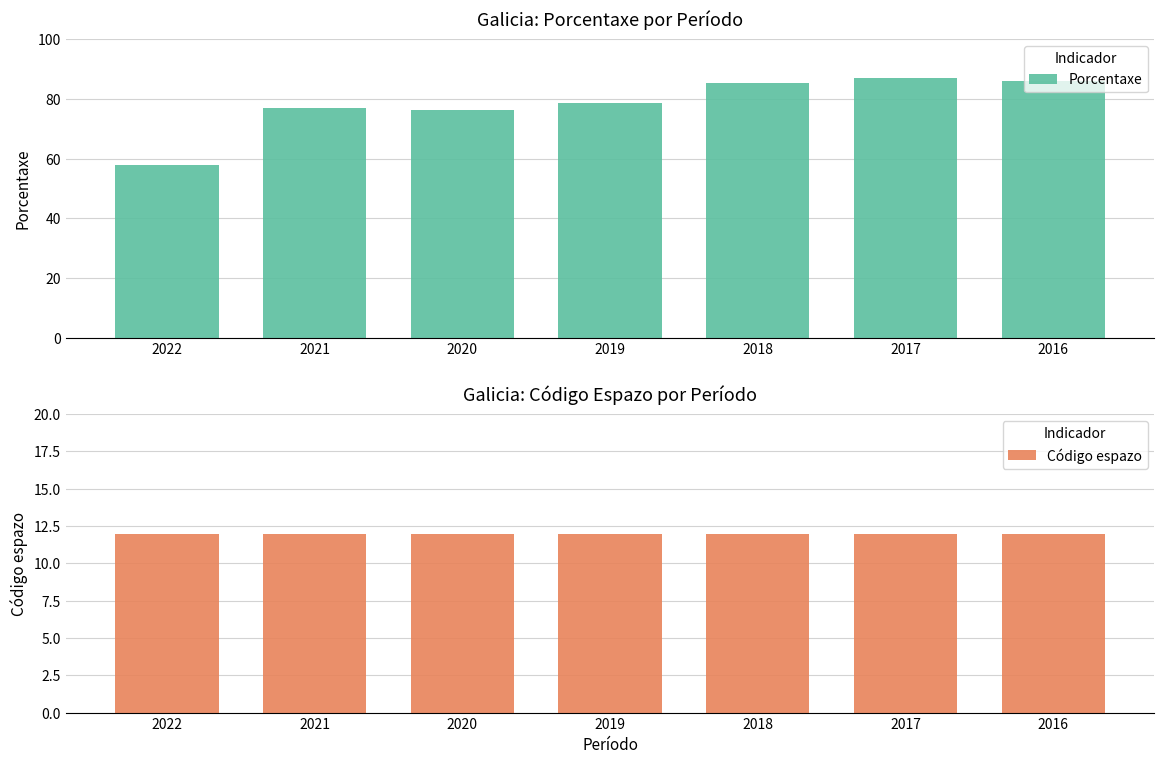

Which series has the largest total across all categories?

Porcentaxe